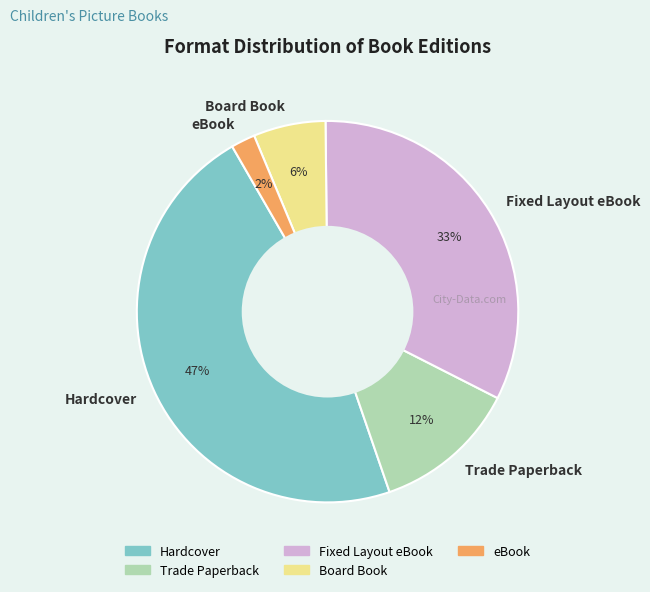

Rank the categories by value from lowest to highest.

eBook, Board Book, Trade Paperback, Fixed Layout eBook, Hardcover